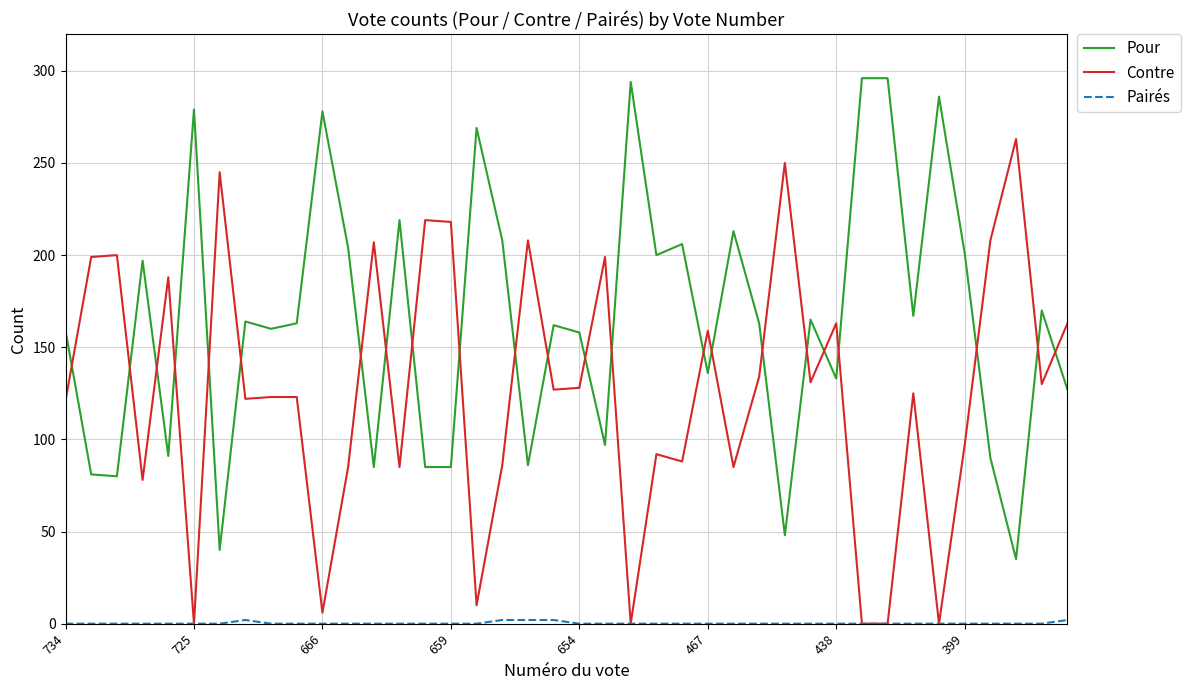

Which series has the largest total across all categories?

Pour